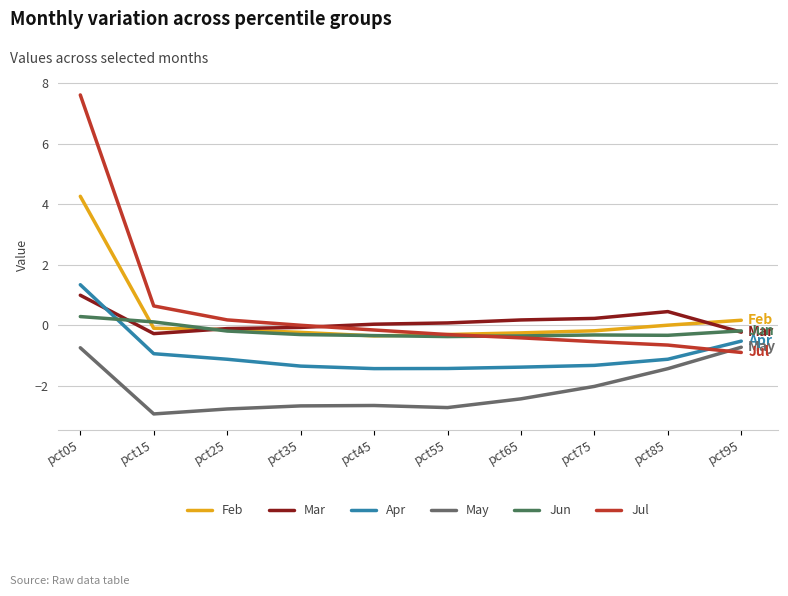

What is the difference between the Apr values at pct85 and pct55?

0.3